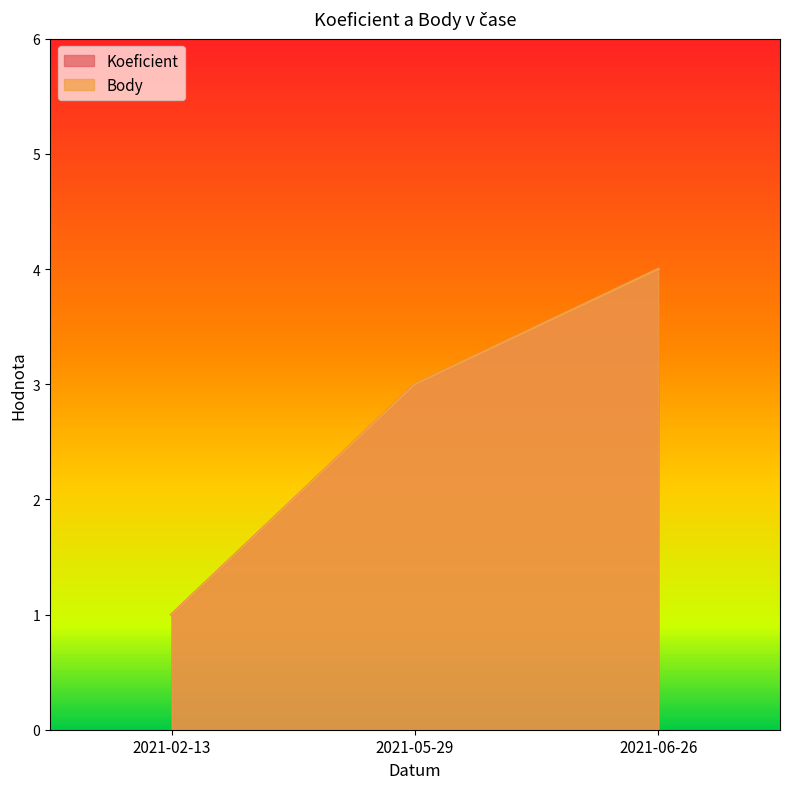

What is the label of the 1st point from the right?

2021-06-26